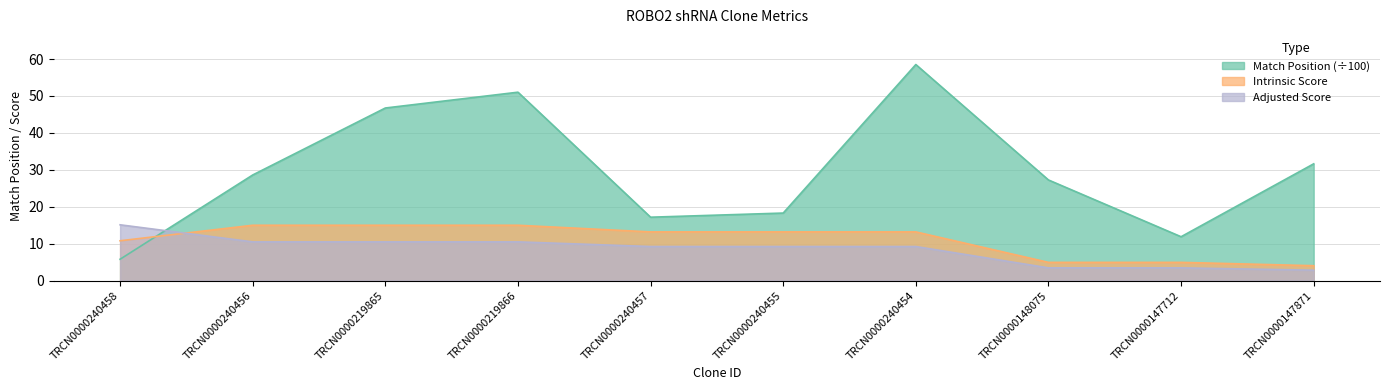

List the labels in order of Match Position value, largest first.

TRCN0000240454, TRCN0000219866, TRCN0000219865, TRCN0000147871, TRCN0000240456, TRCN0000148075, TRCN0000240455, TRCN0000240457, TRCN0000147712, TRCN0000240458